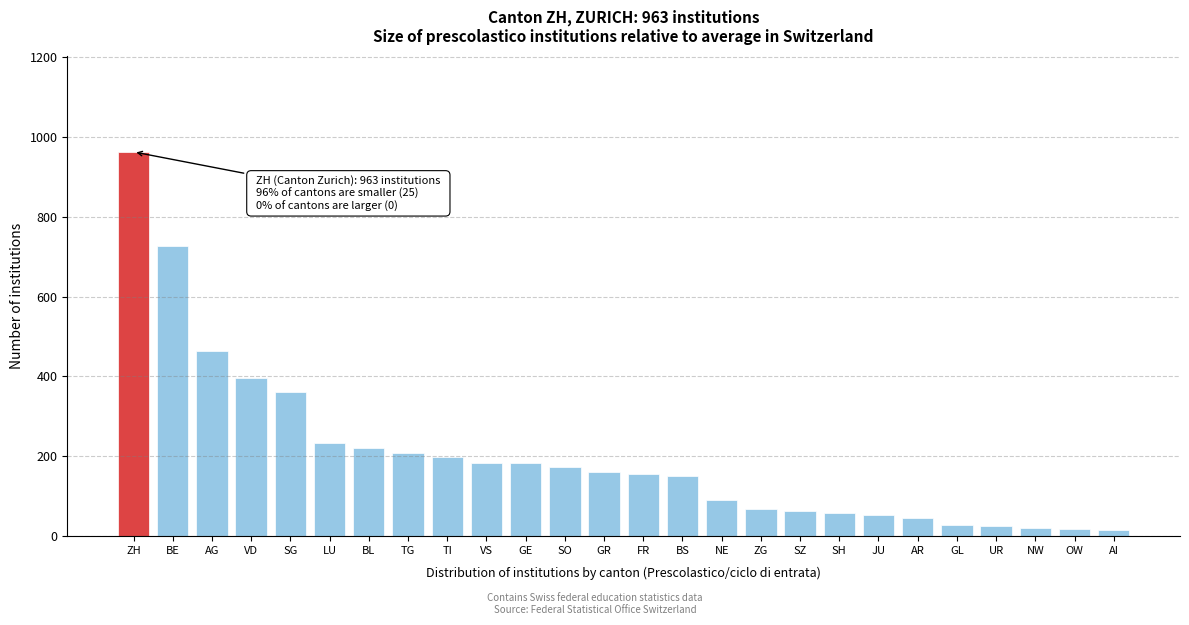

What is the change in value from ZH to SG?

-601